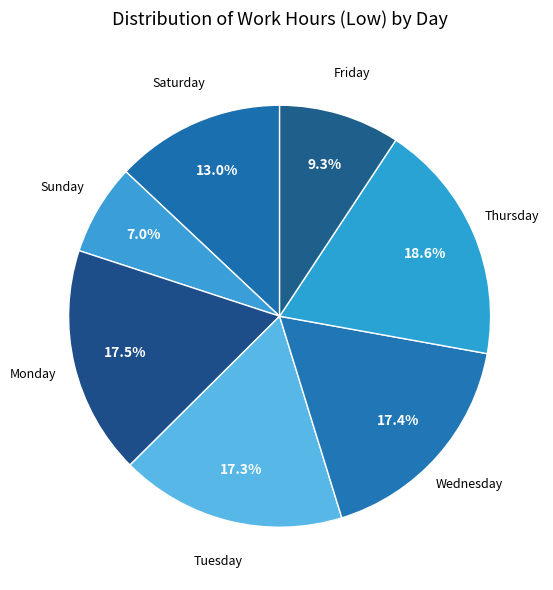

What percentage do Sunday and Tuesday together represent?

24.3%